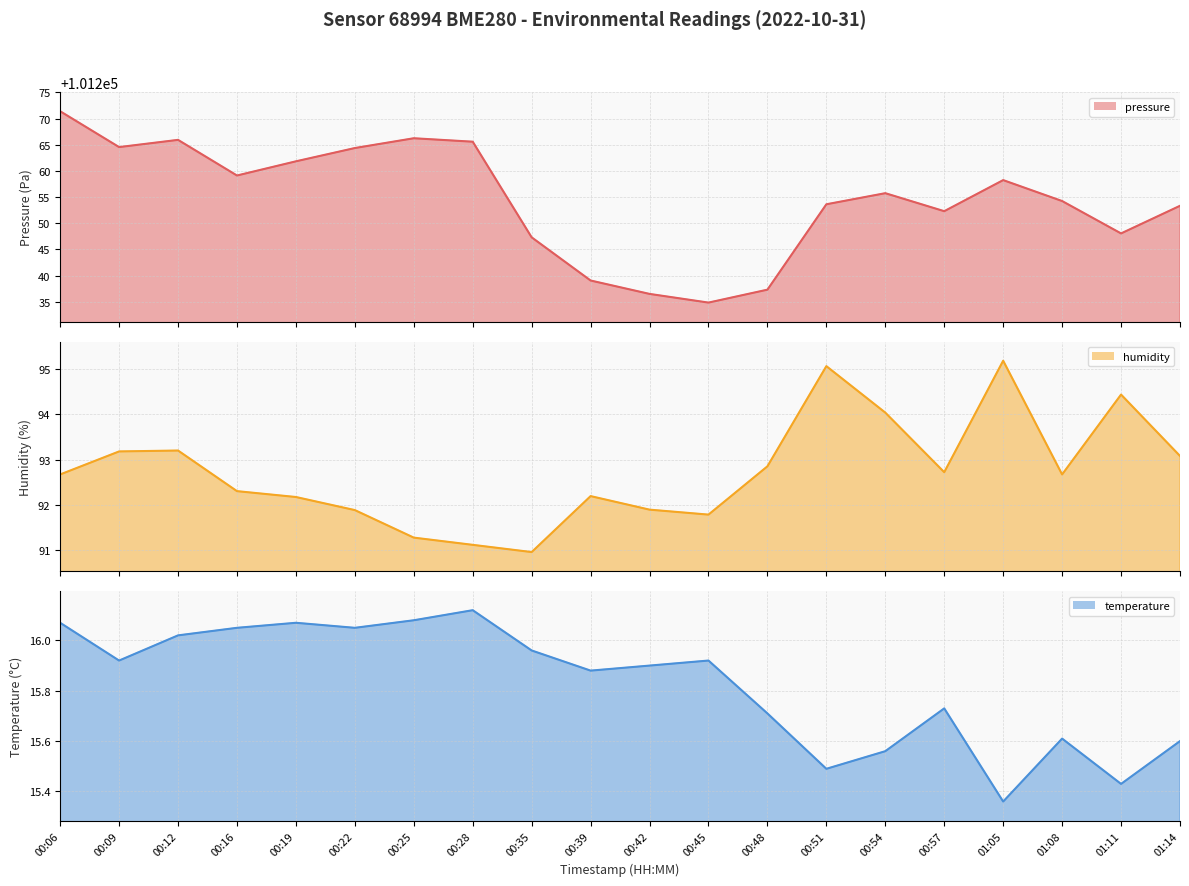

The humidity series shows 146.1 at 00:19. True or false?

False